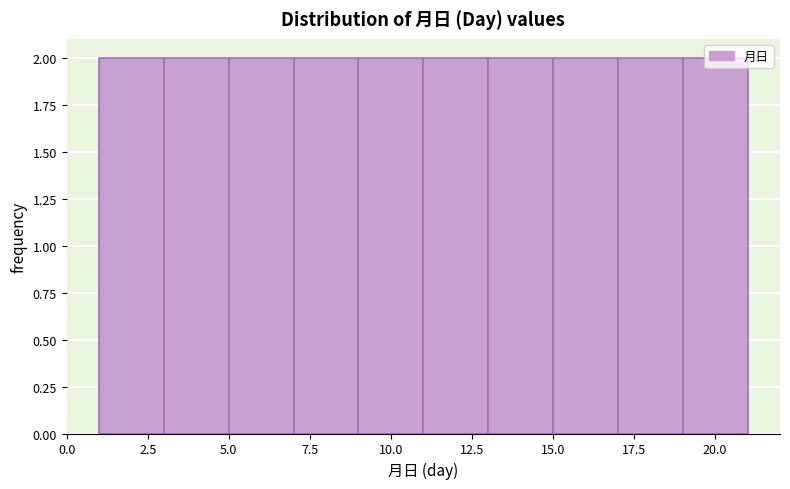

Reading left to right, list every bar in this chart as the range it spans on the x-axis followed by its height. The values are not printed on the chart, so give them approximately, as read against the axis.

1 to 3: 2
3 to 5: 2
5 to 7: 2
7 to 9: 2
9 to 11: 2
11 to 13: 2
13 to 15: 2
15 to 17: 2
17 to 19: 2
19 to 21: 2